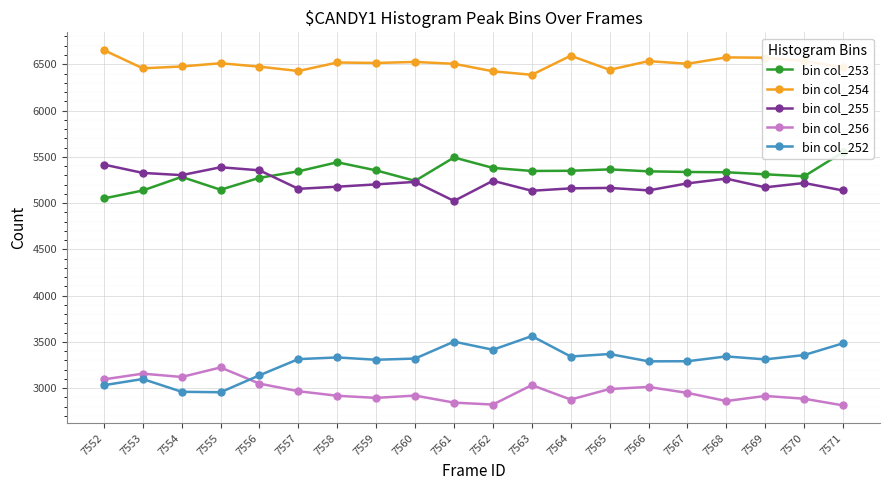

The bin col_252 series shows 3290 at 7566. True or false?

True